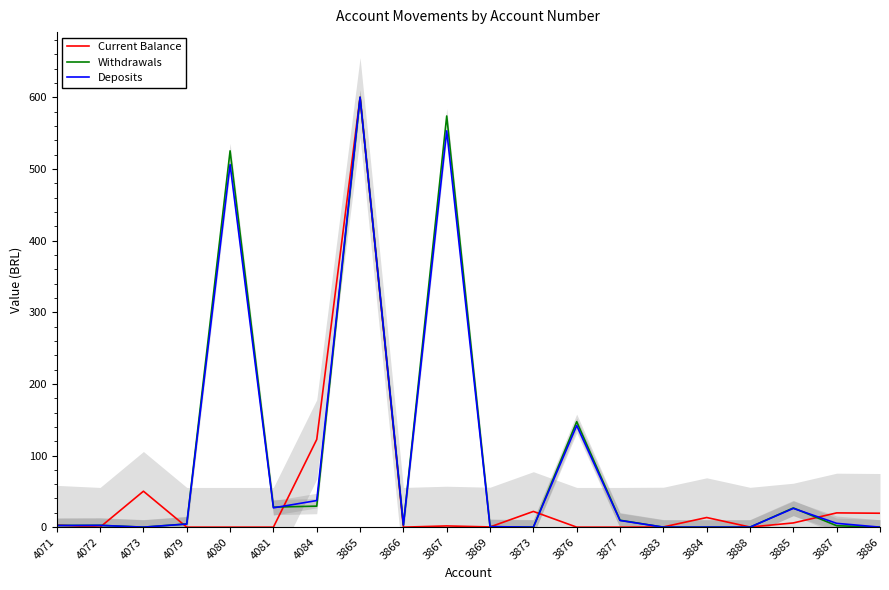

Count the number of data series in this chart.

3